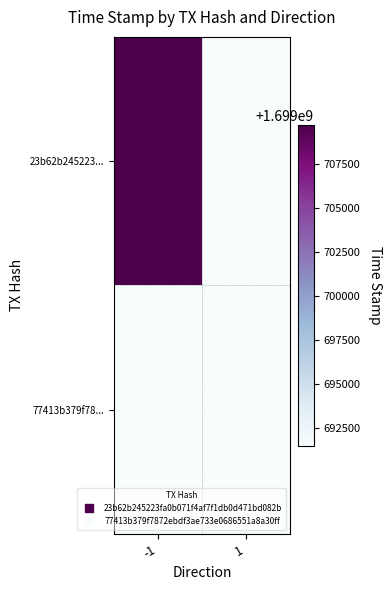

At how many categories does at least one series exceed 213807880?

2